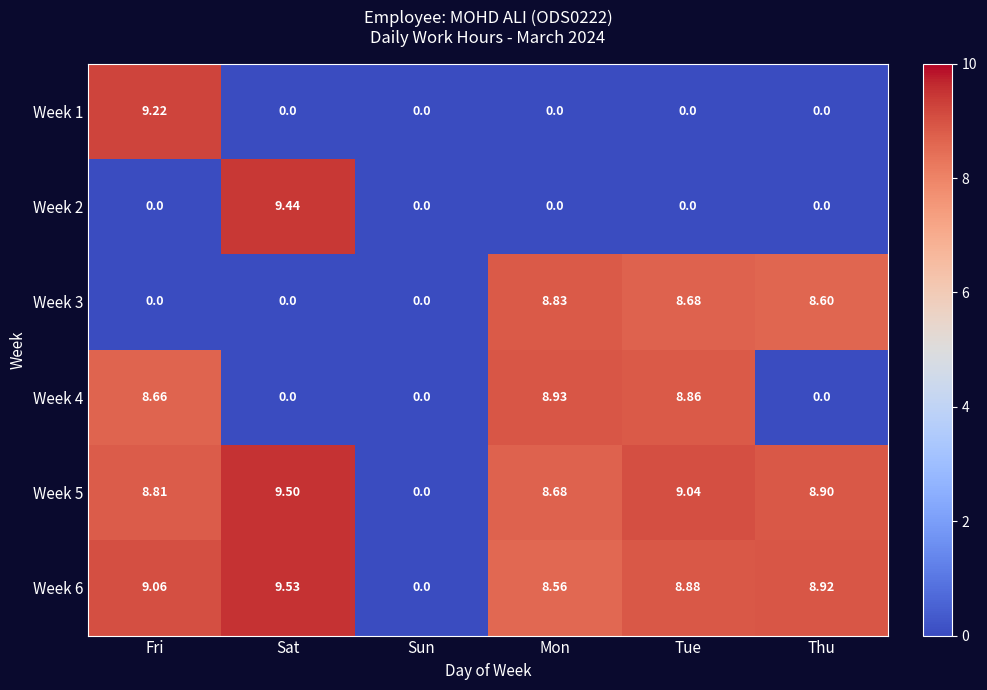

Where does the Week 6 series first go above 8?

Fri